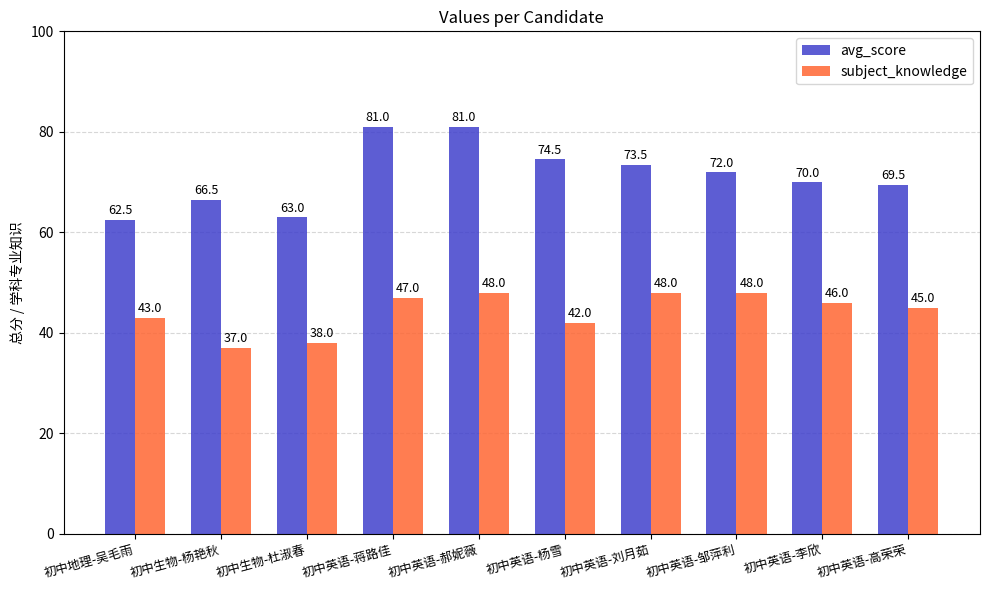

Reading right to left, transcribe all the data shown in this chart.

avg_score: 初中英语-高荣荣=69.5	初中英语-李欣=70.0	初中英语-邹萍利=72.0	初中英语-刘月茹=73.5	初中英语-杨雪=74.5	初中英语-郝妮薇=81.0	初中英语-蒋路佳=81.0	初中生物-杜淑春=63.0	初中生物-杨艳秋=66.5	初中地理-吴毛雨=62.5
subject_knowledge: 初中英语-高荣荣=45.0	初中英语-李欣=46.0	初中英语-邹萍利=48.0	初中英语-刘月茹=48.0	初中英语-杨雪=42.0	初中英语-郝妮薇=48.0	初中英语-蒋路佳=47.0	初中生物-杜淑春=38.0	初中生物-杨艳秋=37.0	初中地理-吴毛雨=43.0